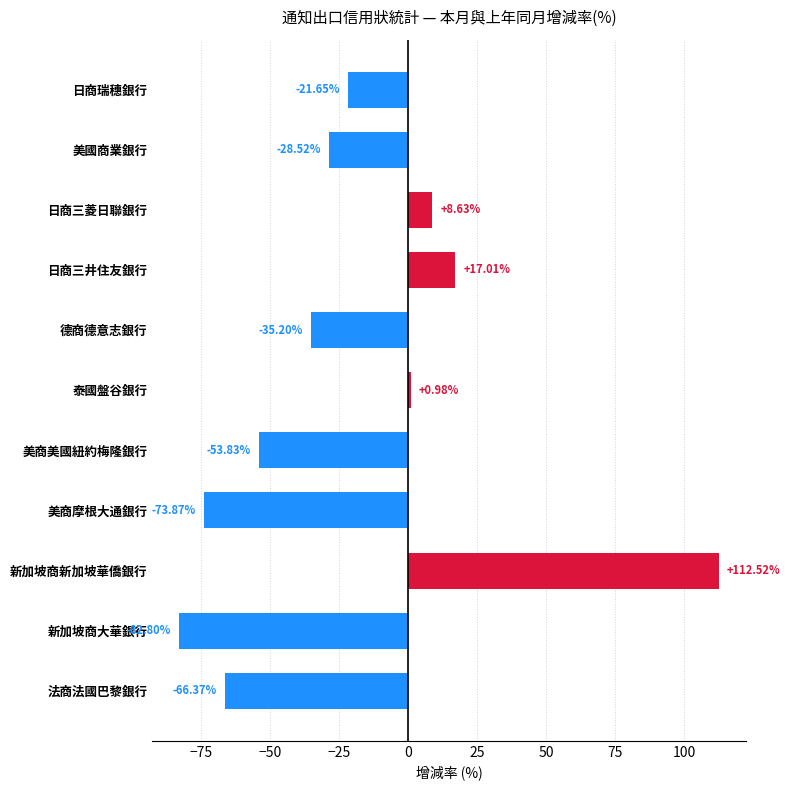

At which category does the chart reach its minimum across all series?

新加坡商大華銀行